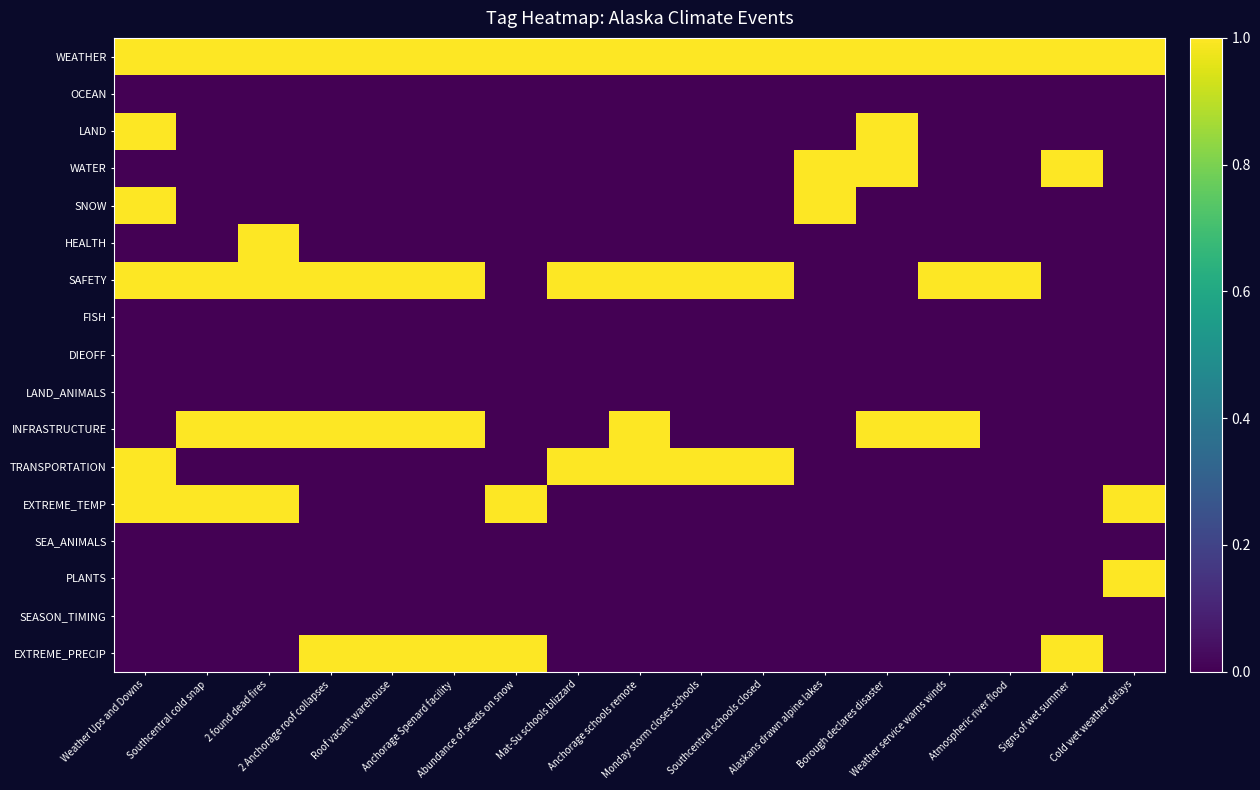

Rank the series by their maximum value, from lowest to highest.

OCEAN, FISH, DIEOFF, LAND_ANIMALS, SEA_ANIMALS, SEASON_TIMING, WEATHER, LAND, WATER, SNOW, HEALTH, SAFETY, INFRASTRUCTURE, TRANSPORTATION, EXTREME_TEMP, PLANTS, EXTREME_PRECIP